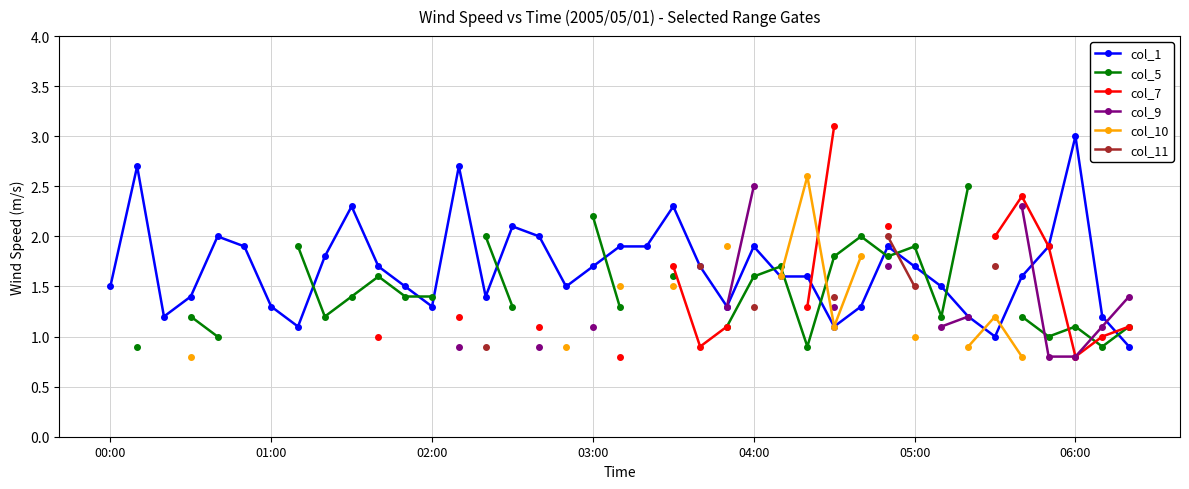

Is it true that col_1 equals 1.1 at 27?

True